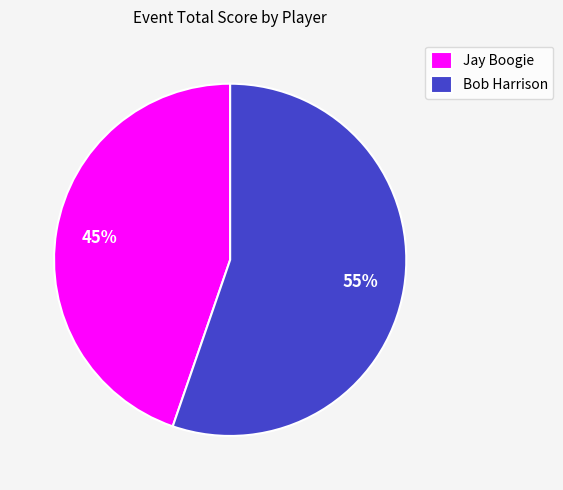

To the nearest percent, what is the combined percentage of Jay Boogie and Bob Harrison?

100%